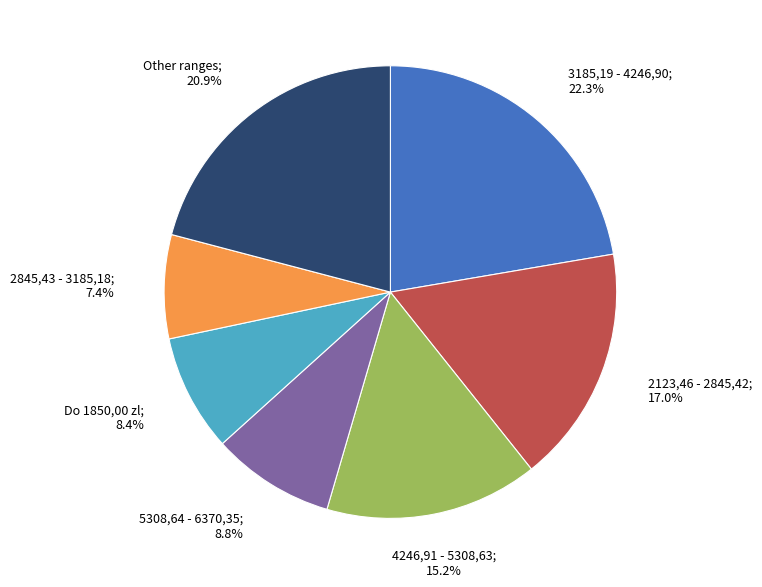

Does any single category account for the majority?

No